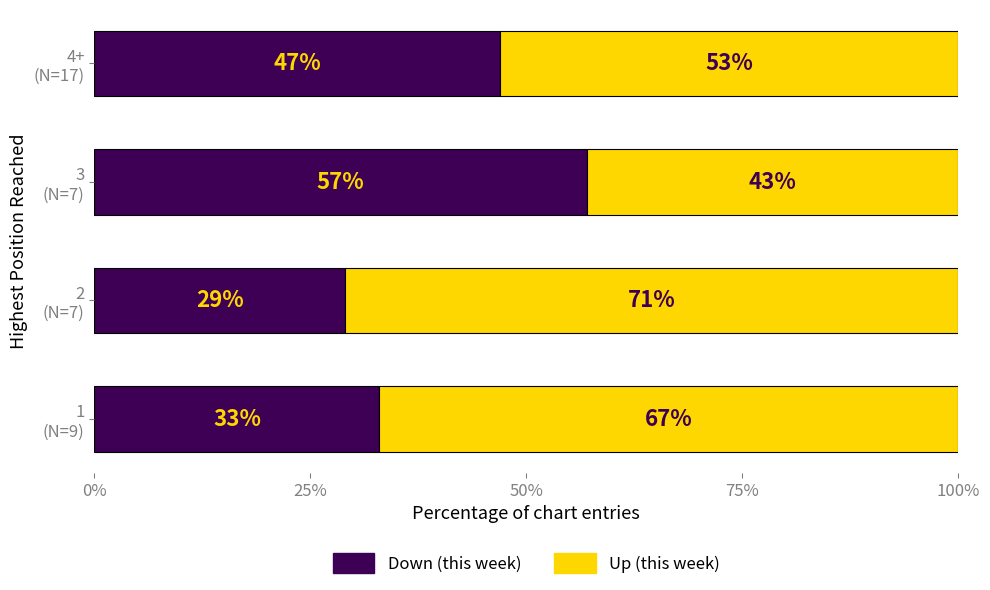

How many Down (this week) values are between 33 and 57?

3